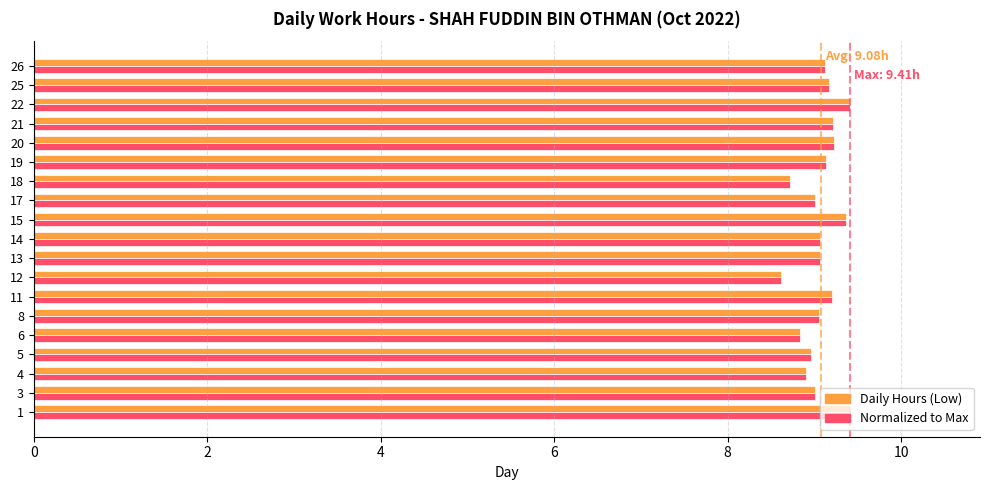

What is the minimum value shown in the chart?

8.6